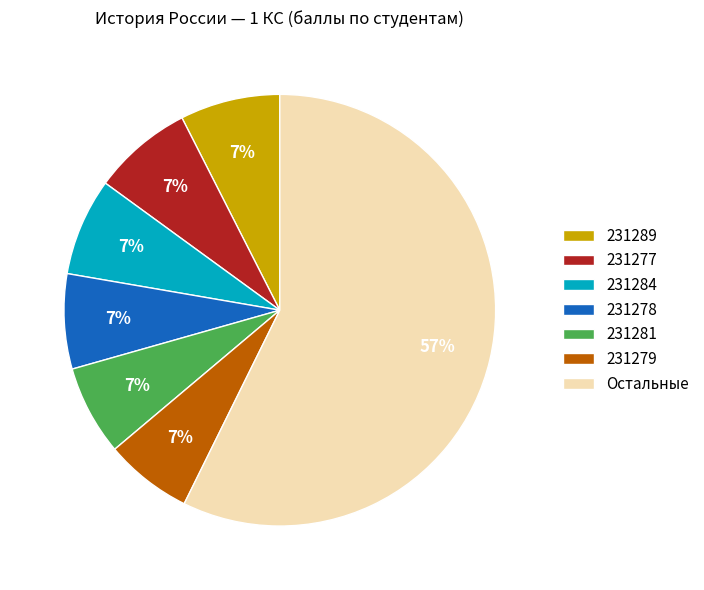

How many segments does this pie chart have?

7